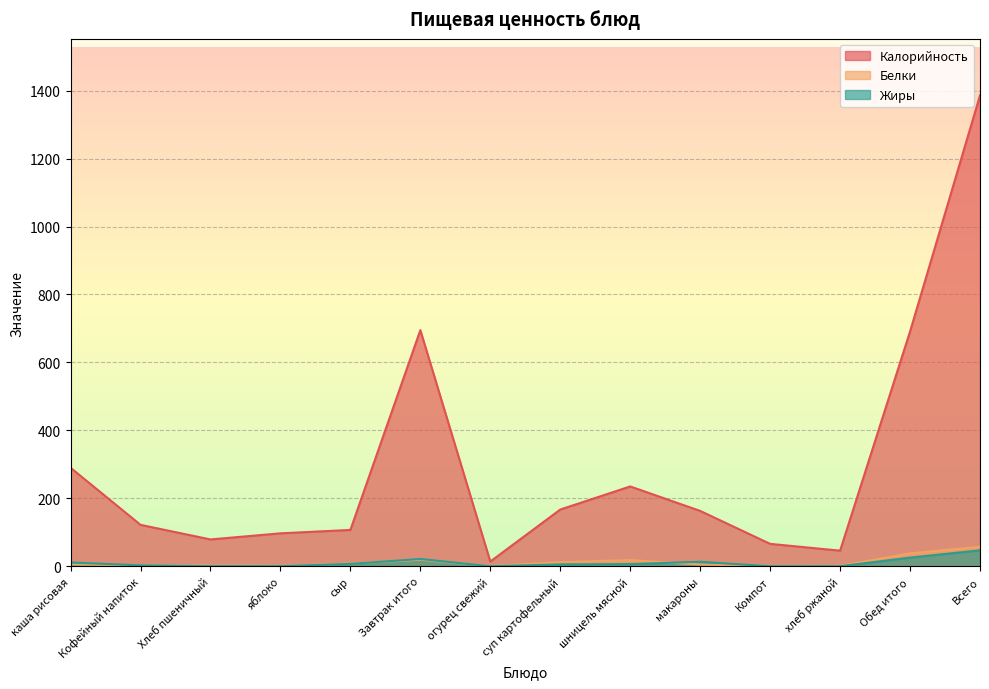

Reading right to left, what are all the values shown in this chart?

Калорийность: Всего=1386.0	Обед итого=691.0	хлеб ржаной=46.0	Компот=66.0	макароны=163.0	шницель мясной=235.0	суп картофельный=167.0	огурец свежий=14.0	Завтрак итого=695.0	сыр=107.0	яблоко=97.0	Хлеб пшеничный=79.0	Кофейный напиток=122.0	каша рисовая=290.0
Белки: Всего=57.4	Обед итого=38.0	хлеб ржаной=1.3	Компот=0.6	макароны=5.1	шницель мясной=18.3	суп картофельный=12.0	огурец свежий=0.7	Завтрак итого=19.4	сыр=8.0	яблоко=1.1	Хлеб пшеничный=2.0	Кофейный напиток=2.5	каша рисовая=5.8
Жиры: Всего=47.0	Обед итого=25.5	хлеб ржаной=0.2	Компот=0.0	макароны=13.3	шницель мясной=6.4	суп картофельный=5.6	огурец свежий=0.0	Завтрак итого=21.5	сыр=7.0	яблоко=0.3	Хлеб пшеничный=0.3	Кофейный напиток=2.7	каша рисовая=11.2